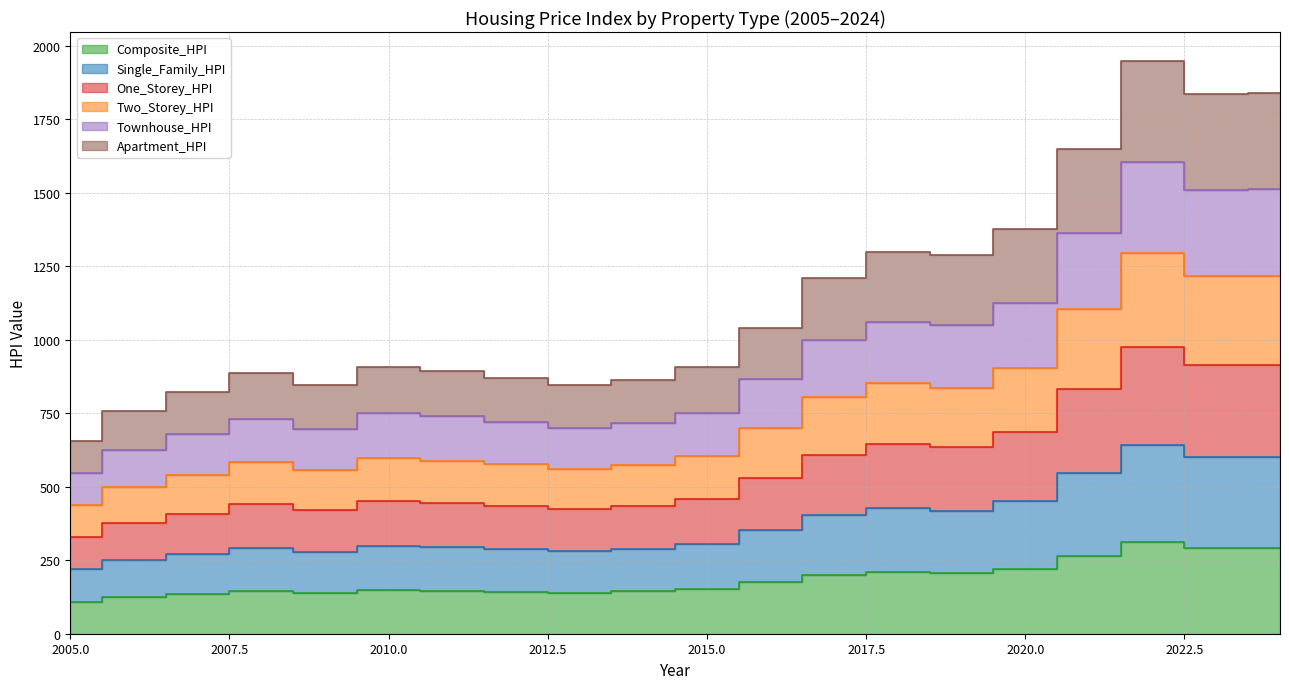

What is the difference between the highest and lowest values at 2011?

746.2